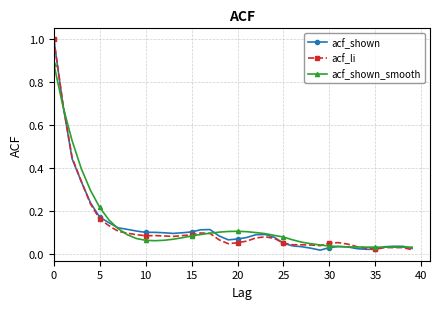

What is the maximum value shown in the chart?

1.0